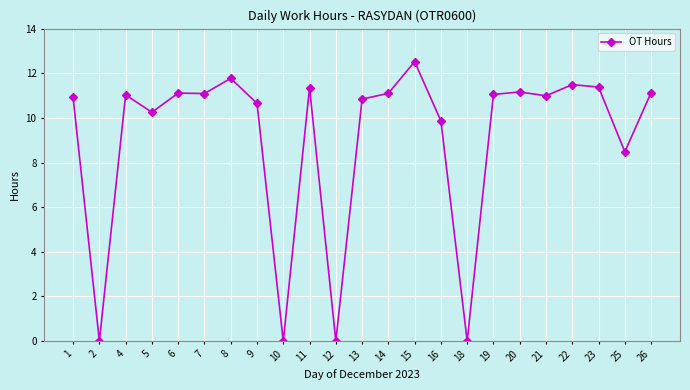

What is the value of the 18th point from the left?

11.2